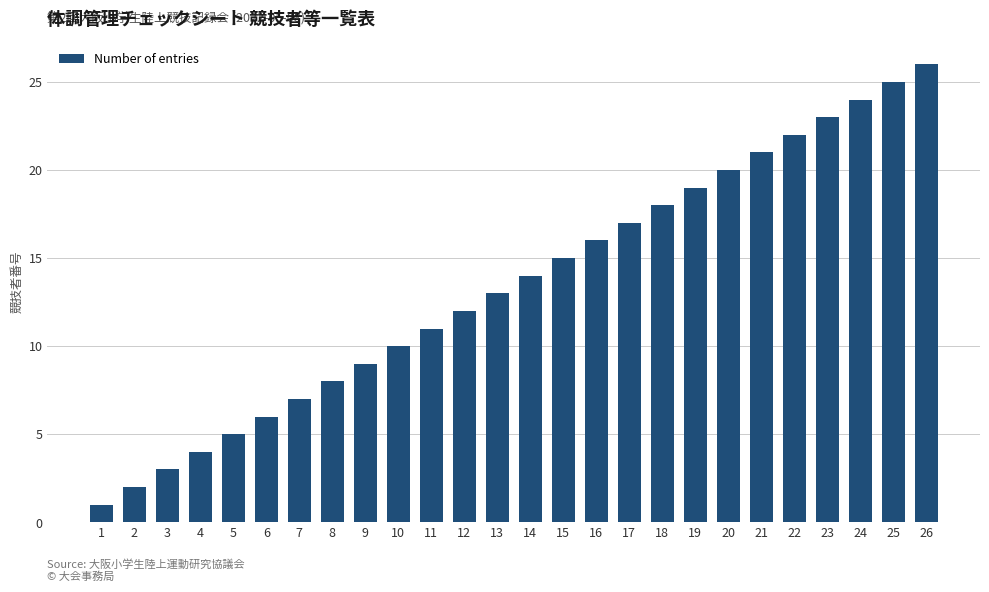

Approximately how many times larger is the value at 17 compared to 8?

2.1